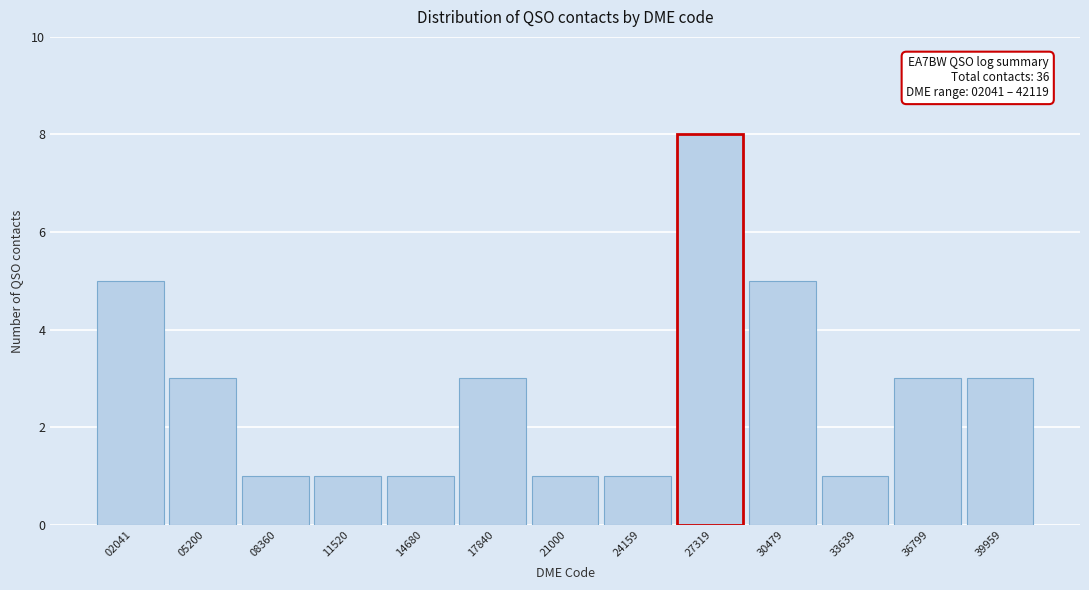

Reading left to right, list all the values displayed in this chart.

5	3	1	1	1	3	1	1	8	5	1	3	3